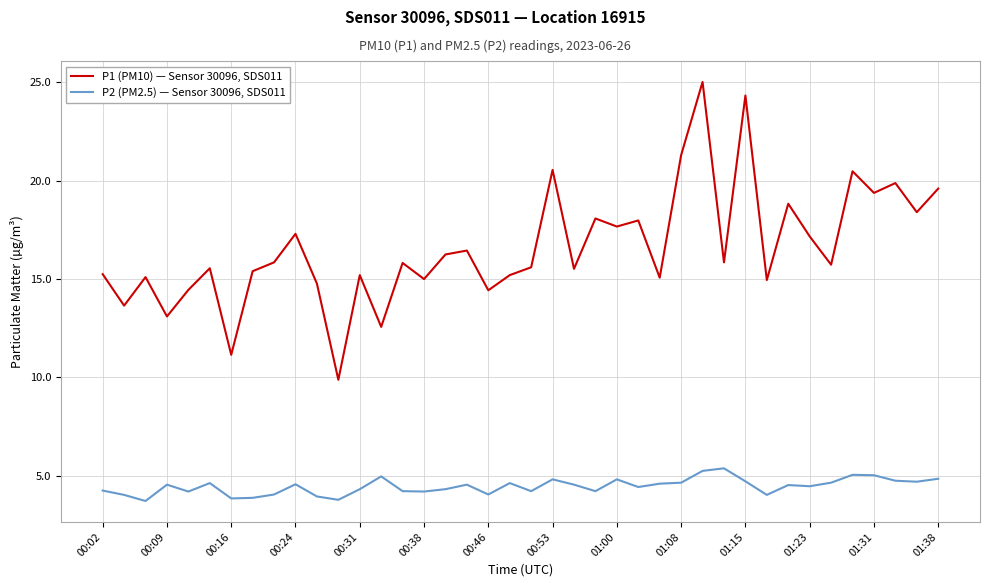

Does the chart display data point markers on the line(s)?

No